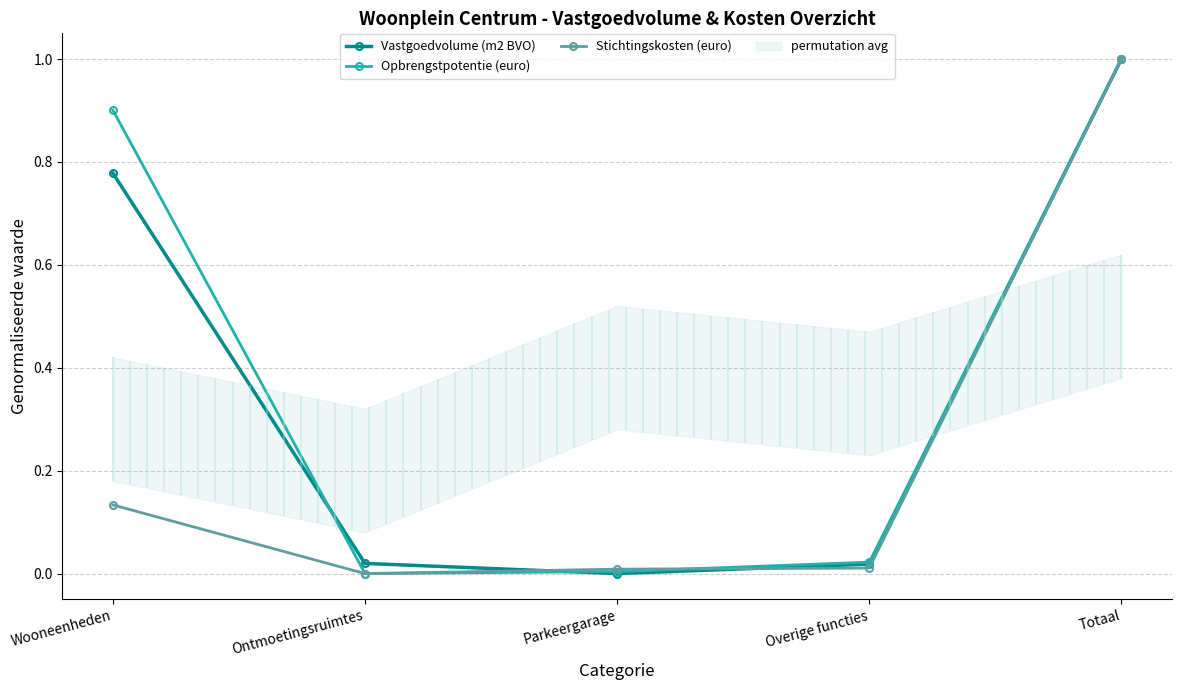

Which series has the largest range (max minus min)?

Vastgoedvolume (m2 BVO)